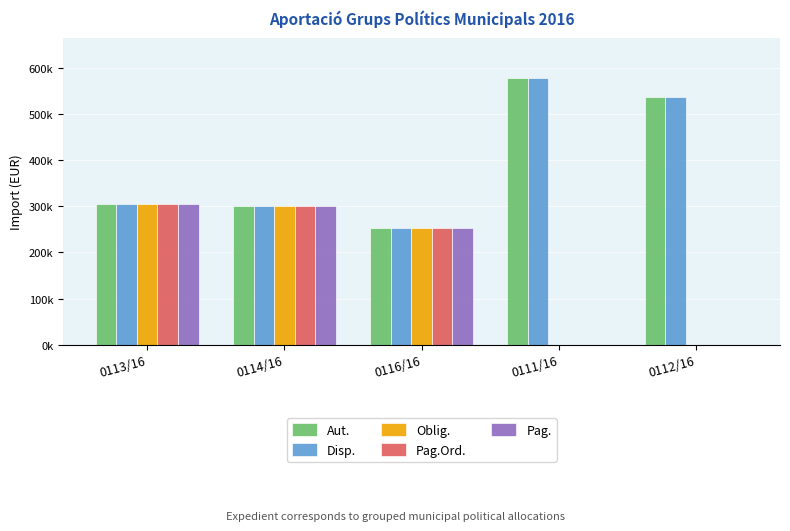

Between 0113/16 and 0111/16, which series saw the biggest shift?

Oblig.